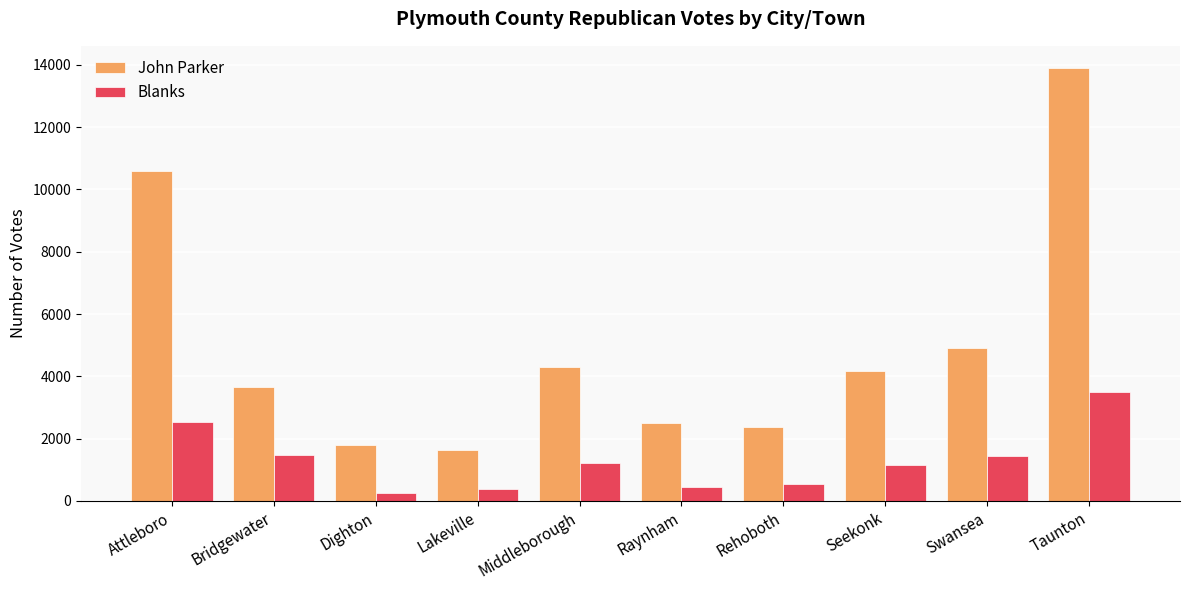

What value does the John Parker series have at Middleborough, to the nearest 50?

4300